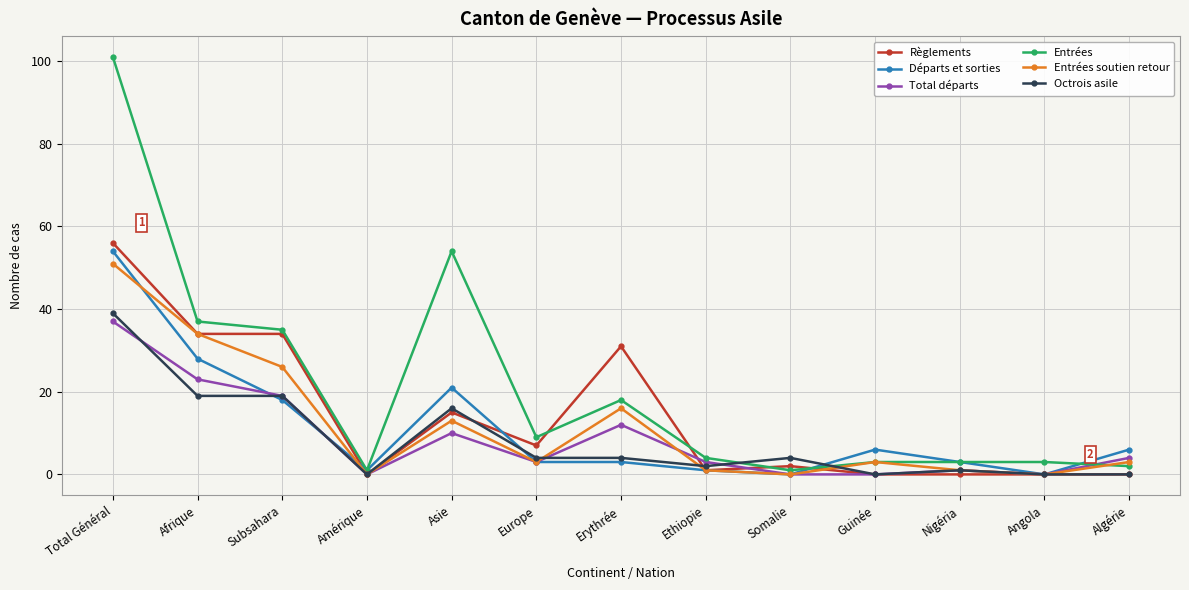

The value of Octrois asile at Afrique is 19. True or false?

True